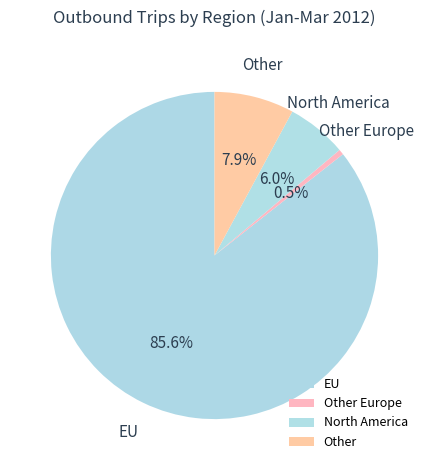

How much of the chart is everything except EU?

14.4%